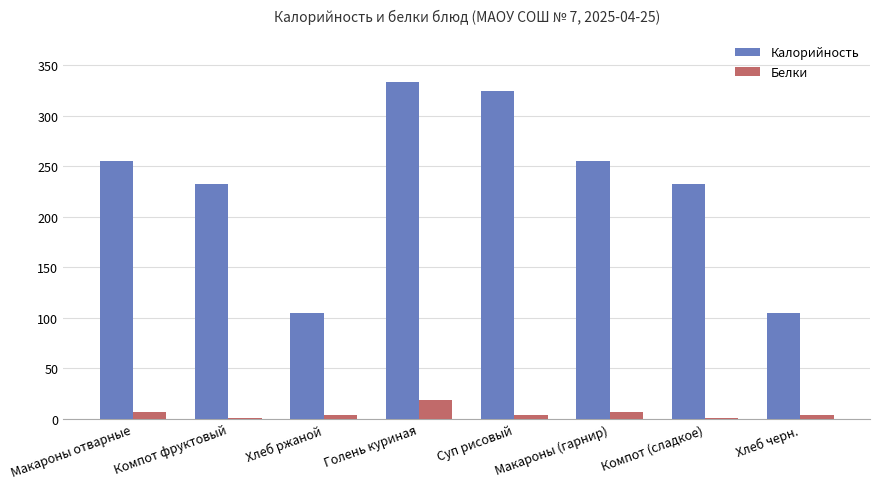

What is the highest value of the Белки series?

18.5